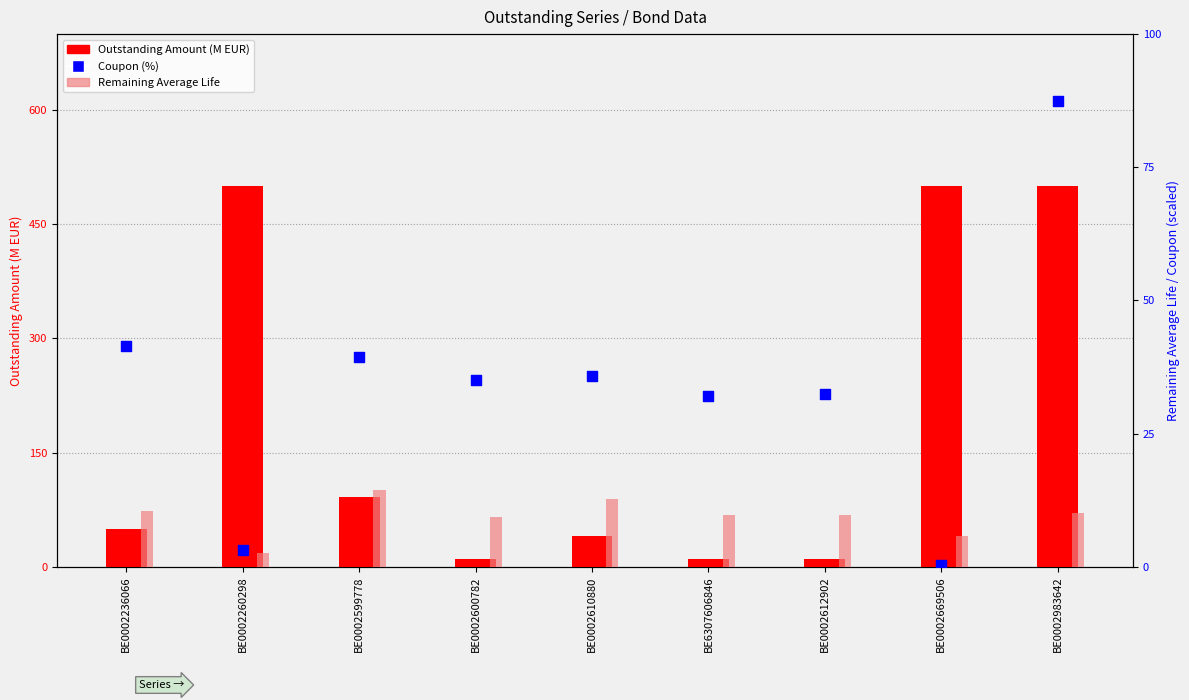

What are all the series names shown in the legend?

Outstanding Amount (M EUR), Remaining Average Life, Coupon (%)